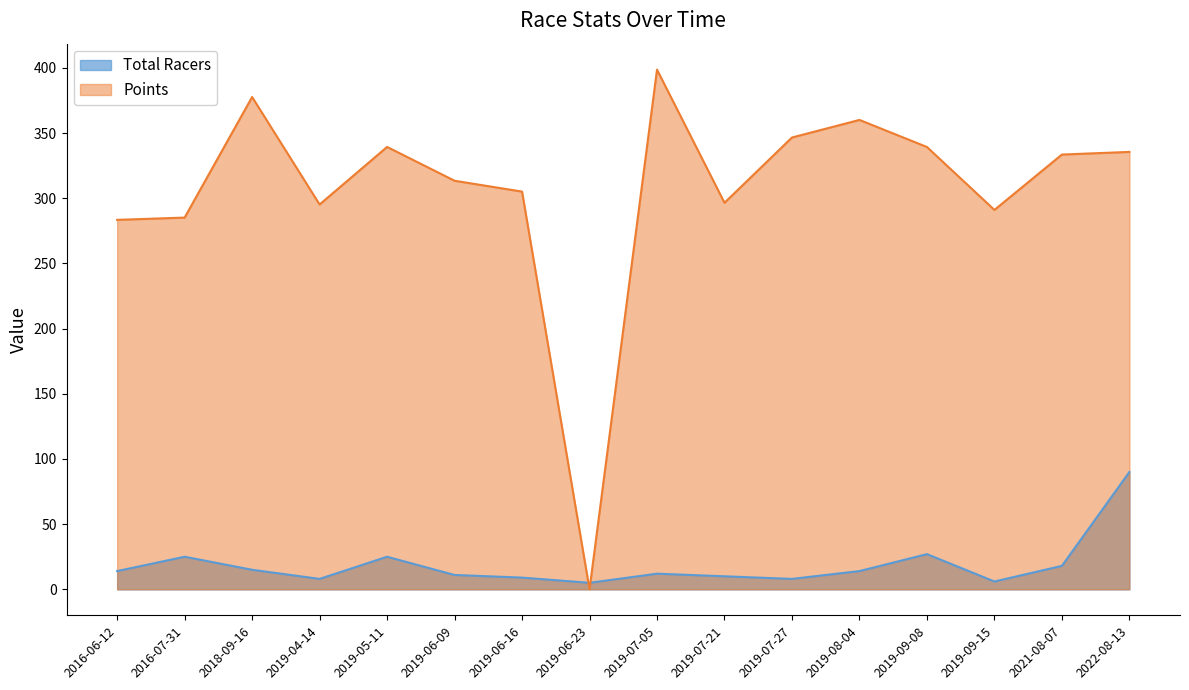

Where is the first local maximum for Points?

2018-09-16